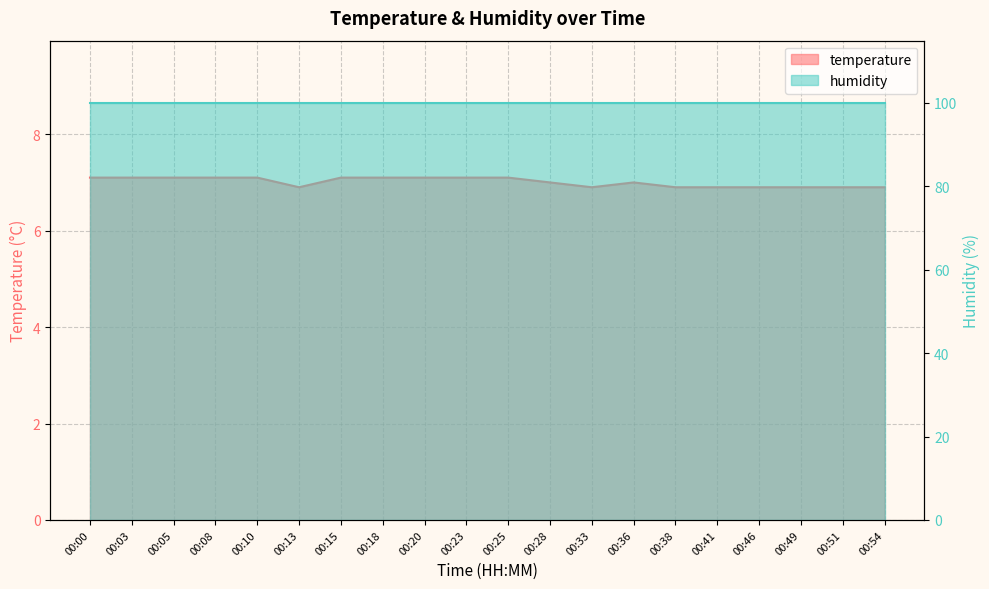

The chart shows a value of 7.0 at 00:28. True or false?

True